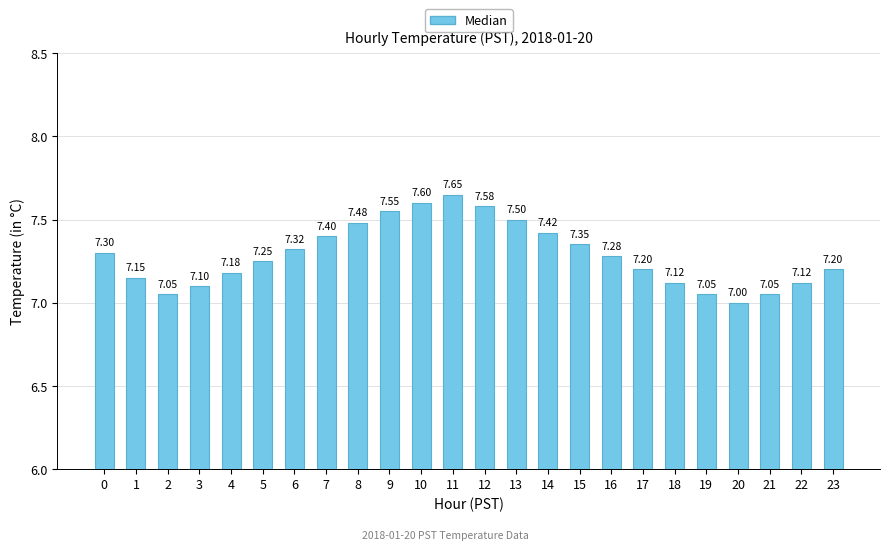

Which has a higher value, 23 or 21?

23